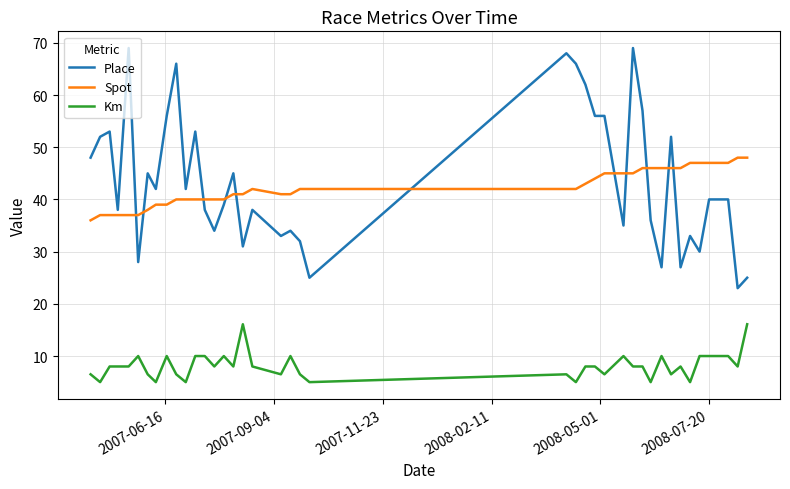

How many lines are shown in the chart?

3